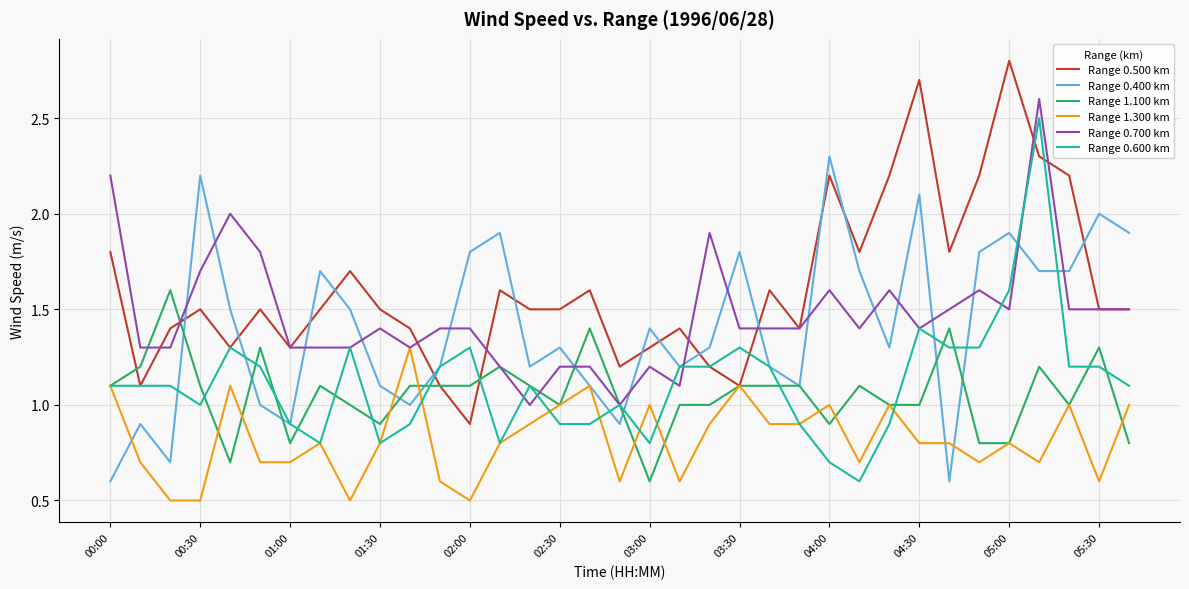

How many interior local peaks does the Range 0.500 km series have?

10